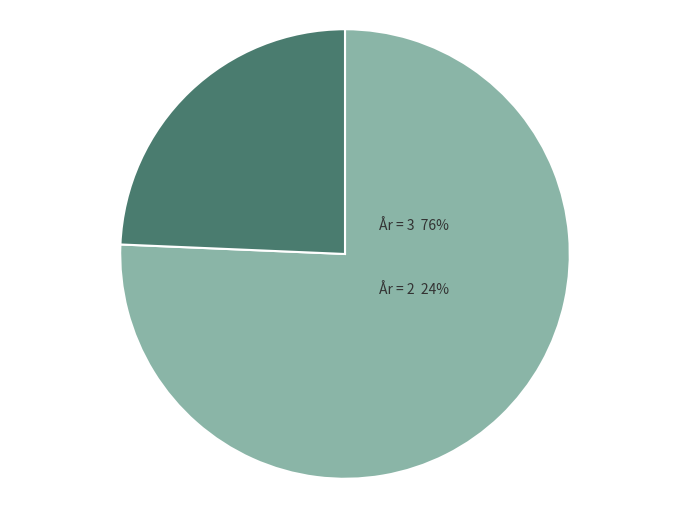

True or false: 3 år (Ballerup) accounts for 1% of the total.

False